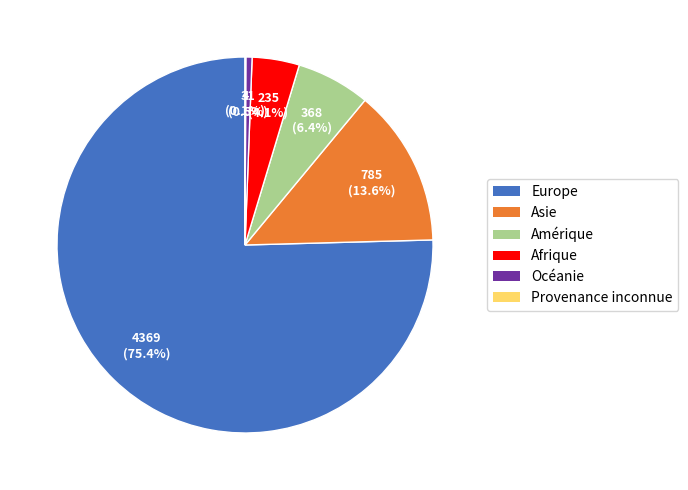

What is the ratio of the value at Asie to the value at Afrique?

3.3